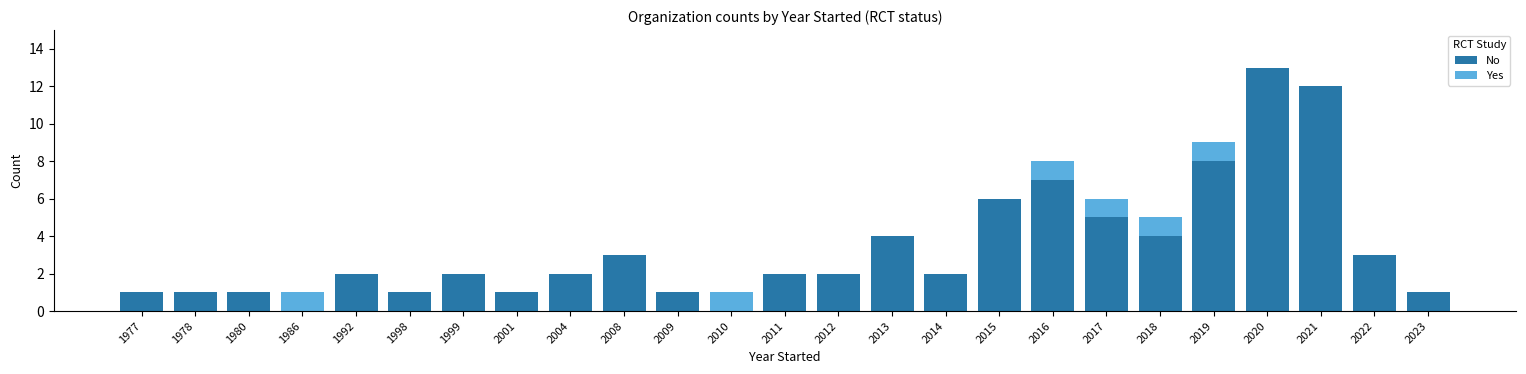

Which category has the highest value in the No series?

2020